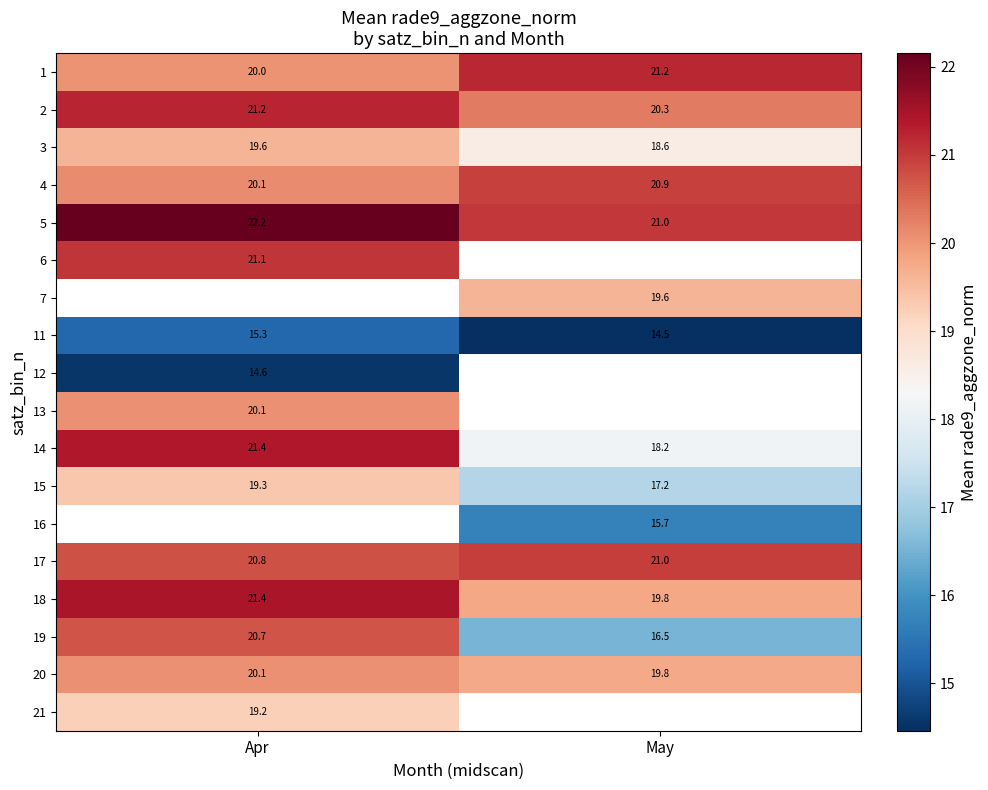

How many data points in 15 are above 19?

1